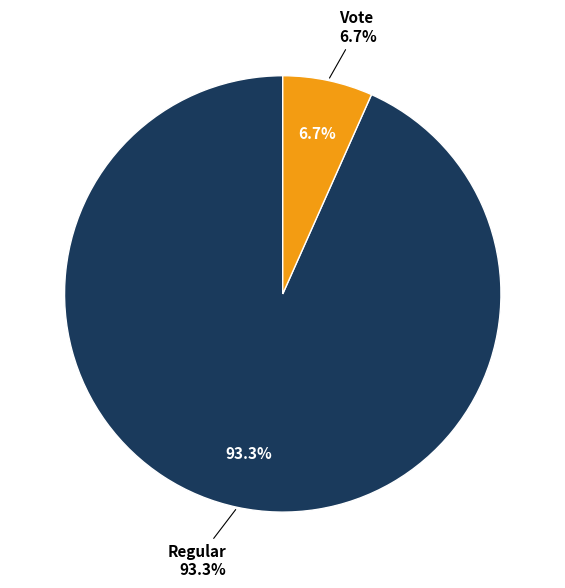

How many segments does this pie chart have?

2